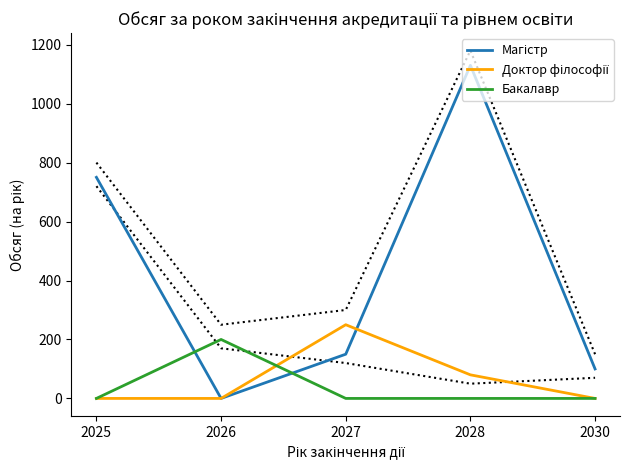

Reading left to right, transcribe all the data shown in this chart.

Магістр: 2025=750	2026=0	2027=150	2028=1130	2030=100
Доктор філософії: 2025=0	2026=0	2027=250	2028=80	2030=0
Бакалавр: 2025=0	2026=200	2027=0	2028=0	2030=0